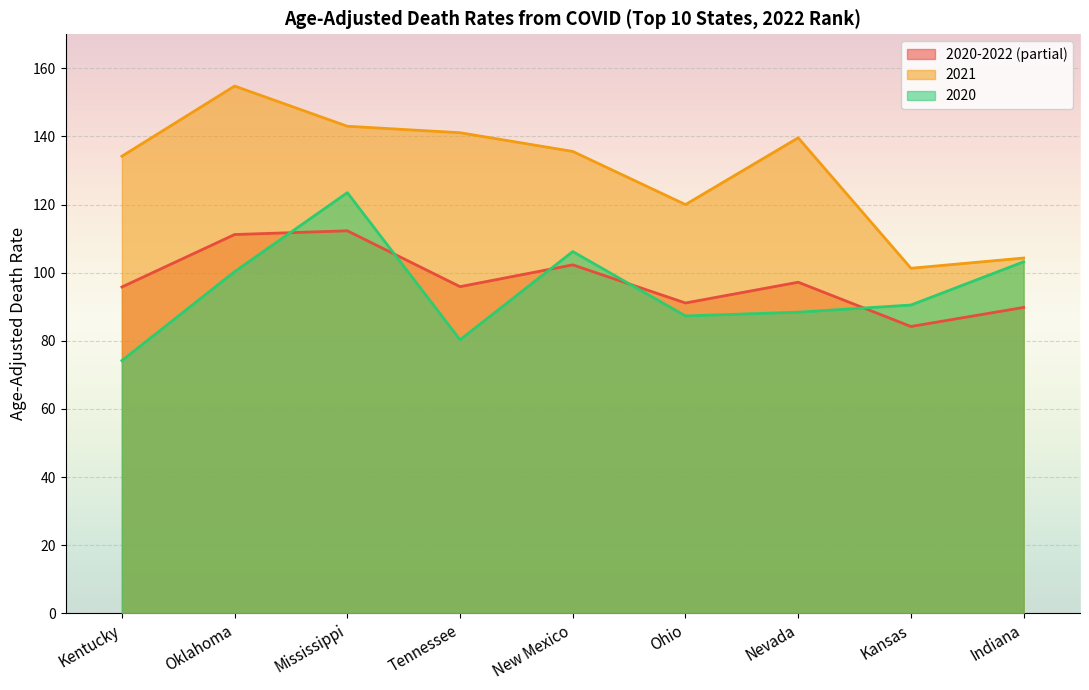

What is the difference between the 2020 values at Ohio and Kansas?

3.2